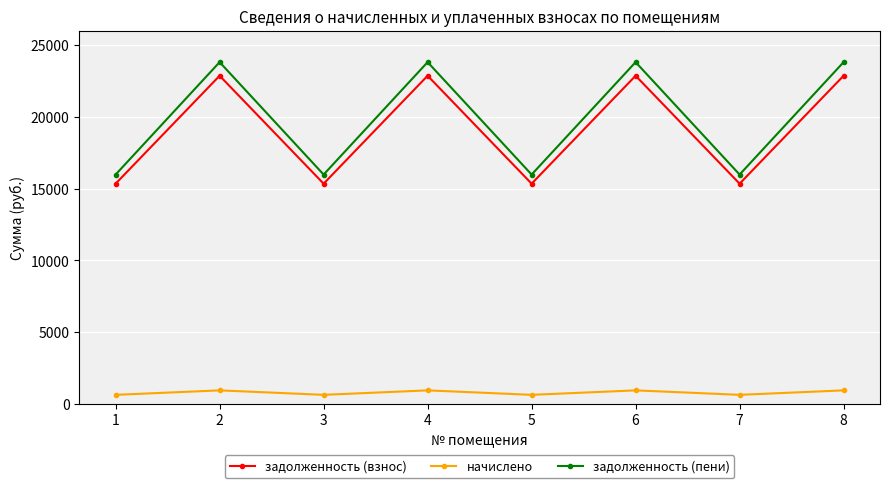

At how many categories does at least one series exceed 8845?

8